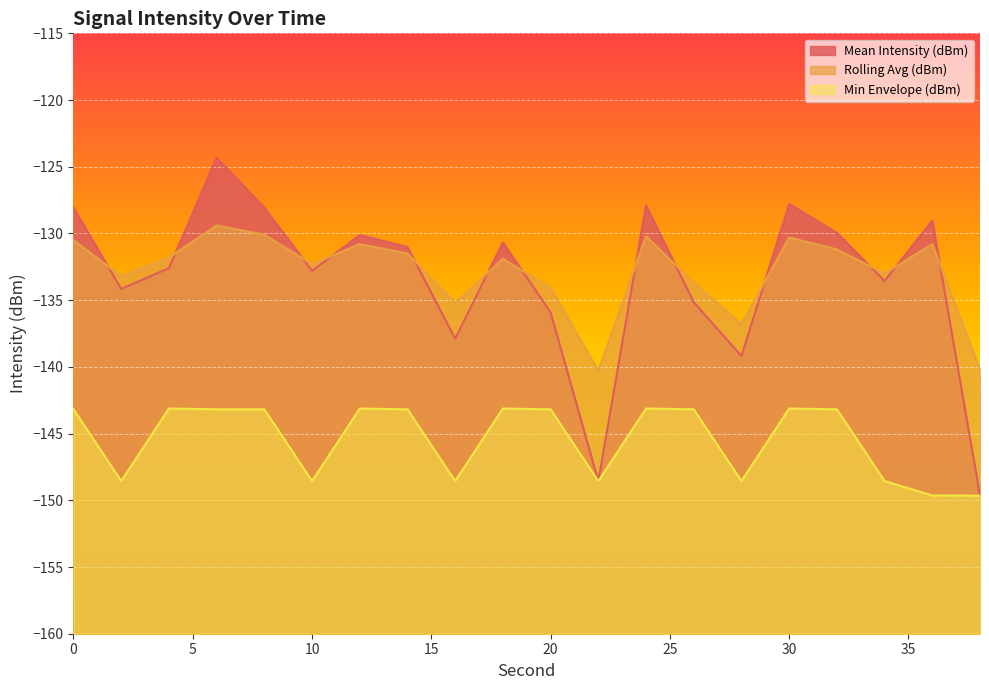

True or false: Min Envelope (dBm) has more than 1 interior local peaks.

True